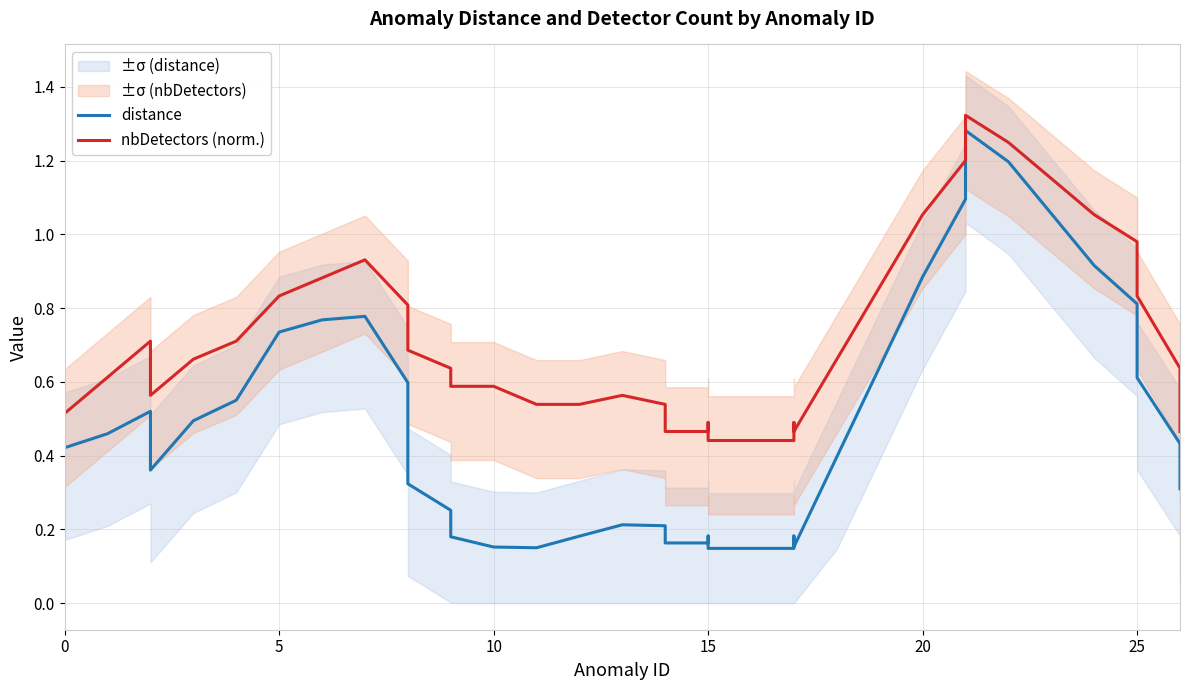

What is the label of the 25th point from the right?

15